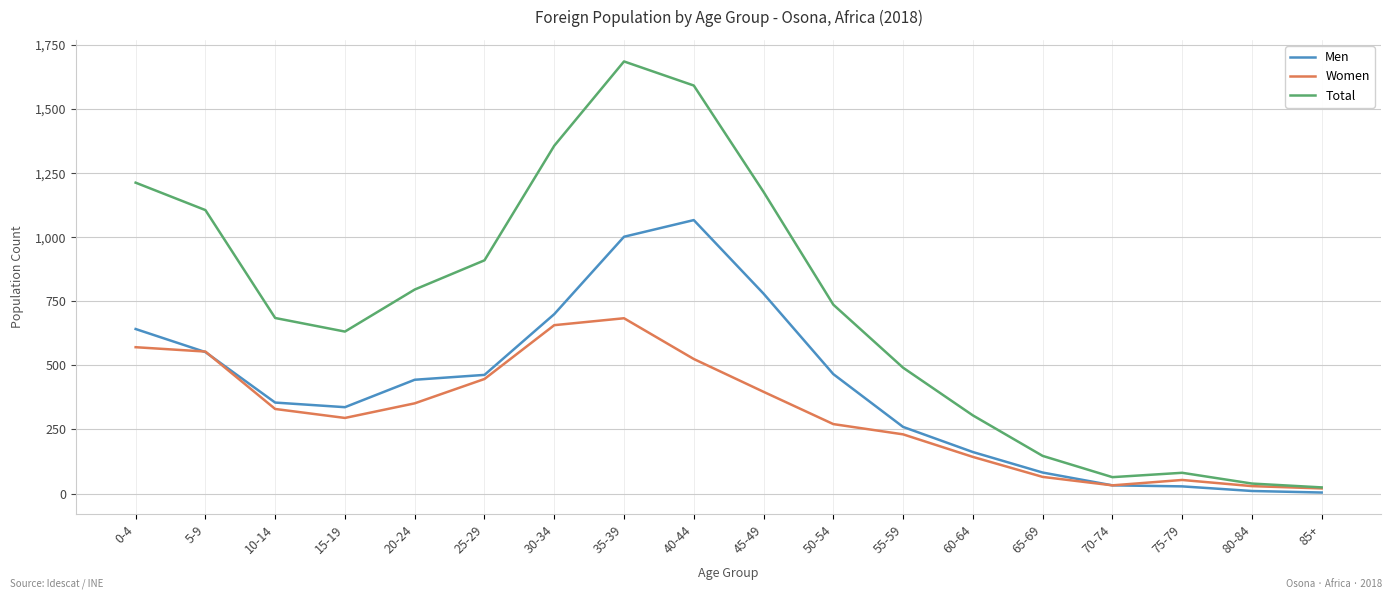

What are all the series names shown in the legend?

Men, Women, Total